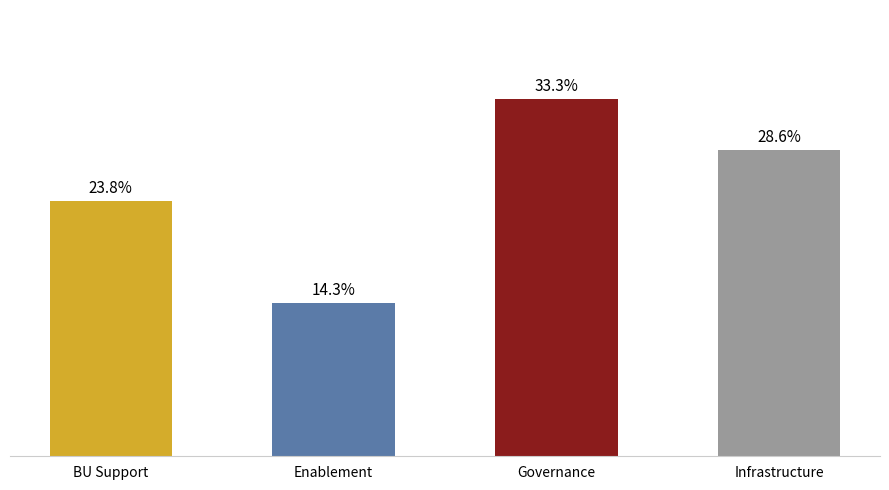

Are the bars horizontal?

No